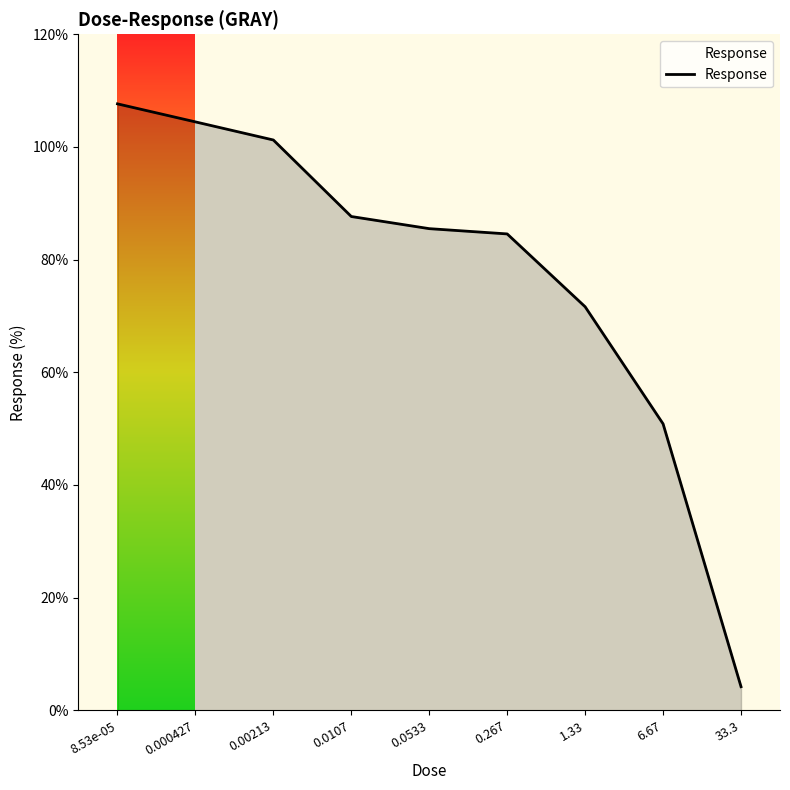

Is it true that the value at 8.53e-05 is 189.4?

False